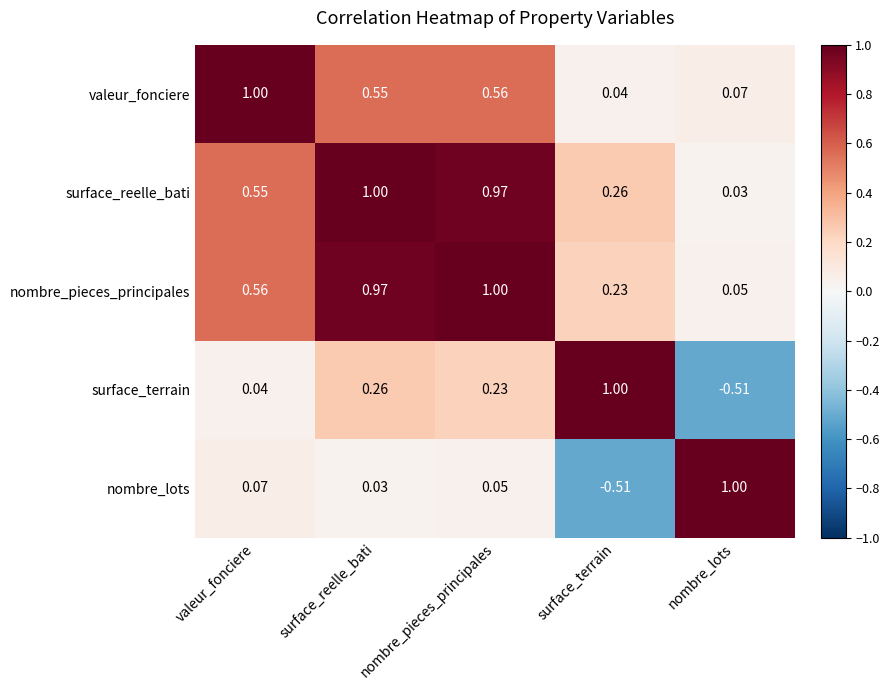

Rank the series at surface_terrain from lowest to highest value.

nombre_lots, valeur_fonciere, nombre_pieces_principales, surface_reelle_bati, surface_terrain